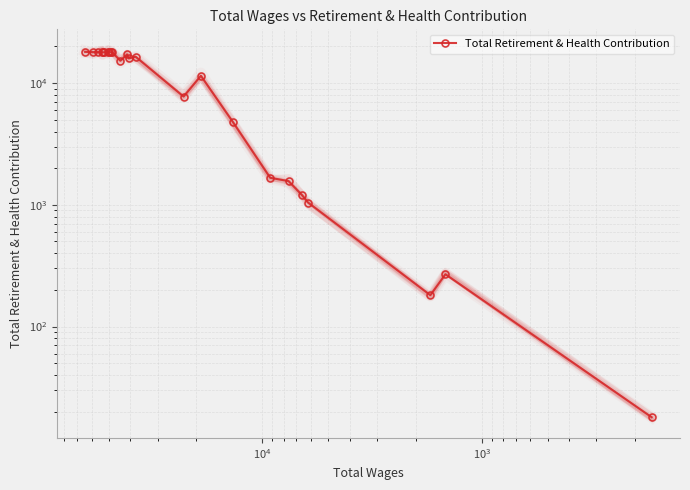

The value at 15 is 25033. True or false?

False